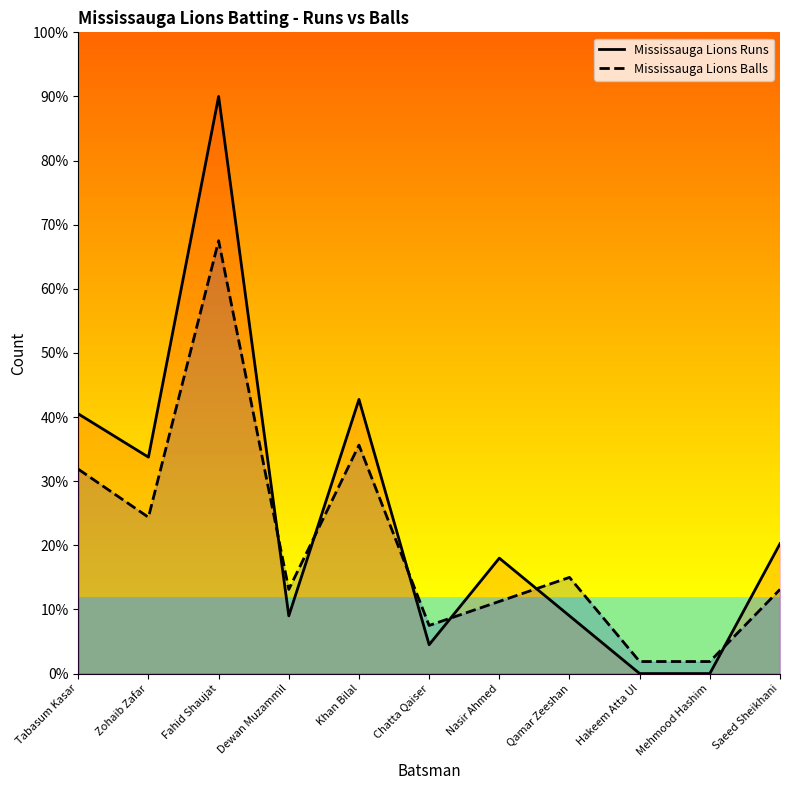

Where does the Mississauga Lions Runs series first go above 18?

Tabasum Kasar